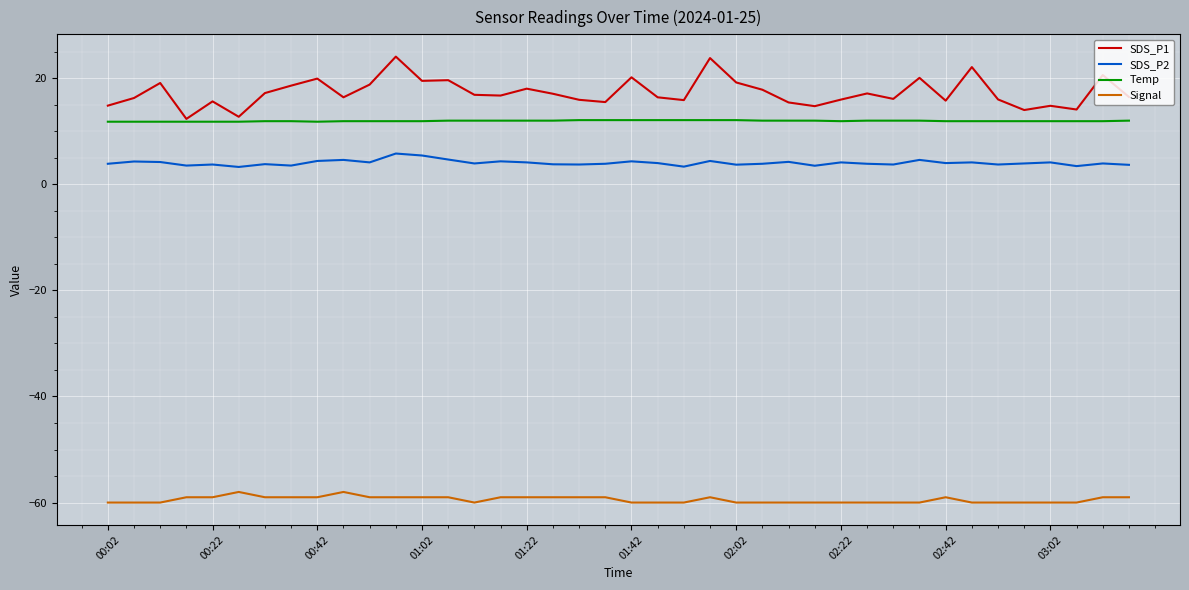

Which series has the largest range (max minus min)?

SDS_P1